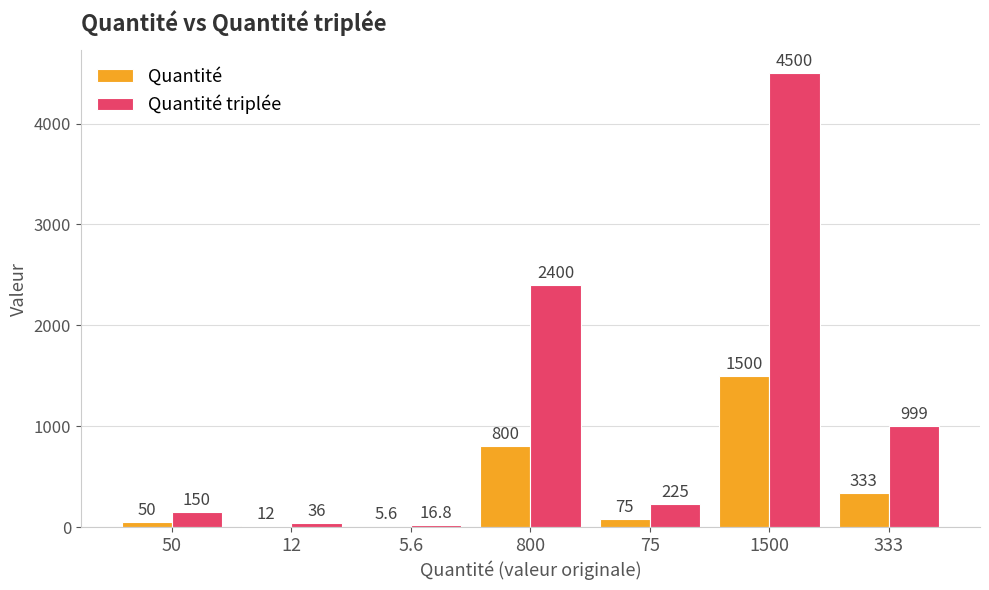

The Quantité series shows 224.4 at 800. True or false?

False